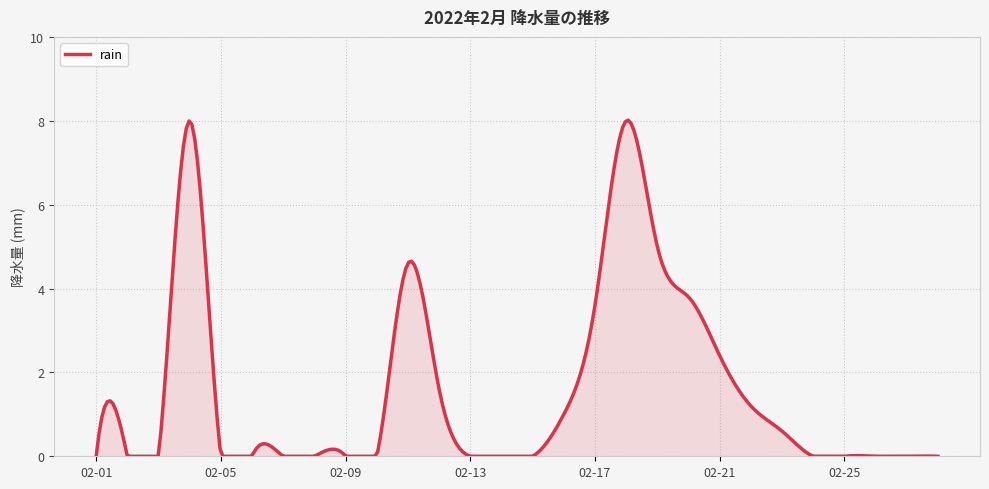

What is the difference between the maximum and minimum values?

8.0